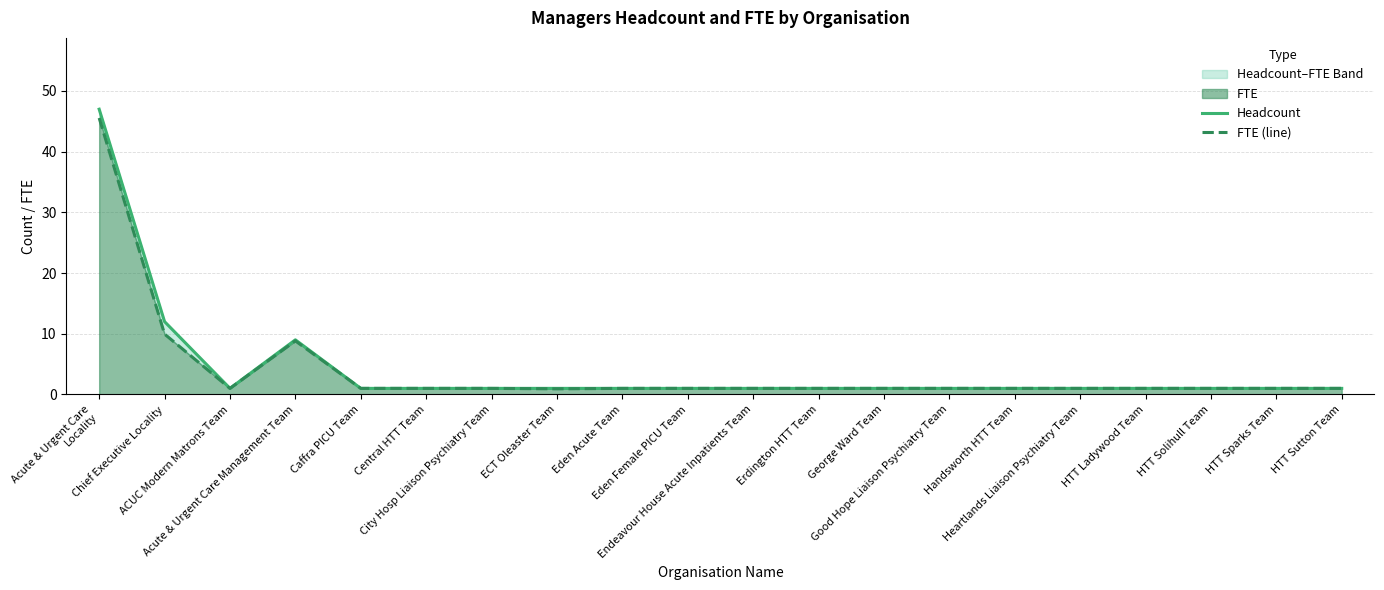

Reading left to right, transcribe all the data shown in this chart.

Headcount: 47.0	12.0	1.0	9.0	1.0	1.0	1.0	1.0	1.0	1.0	1.0	1.0	1.0	1.0	1.0	1.0	1.0	1.0	1.0	1.0
FTE (line): 45.6	9.9	1.0	8.8	1.0	1.0	1.0	0.9	1.0	1.0	1.0	1.0	1.0	1.0	1.0	1.0	1.0	1.0	1.0	1.0